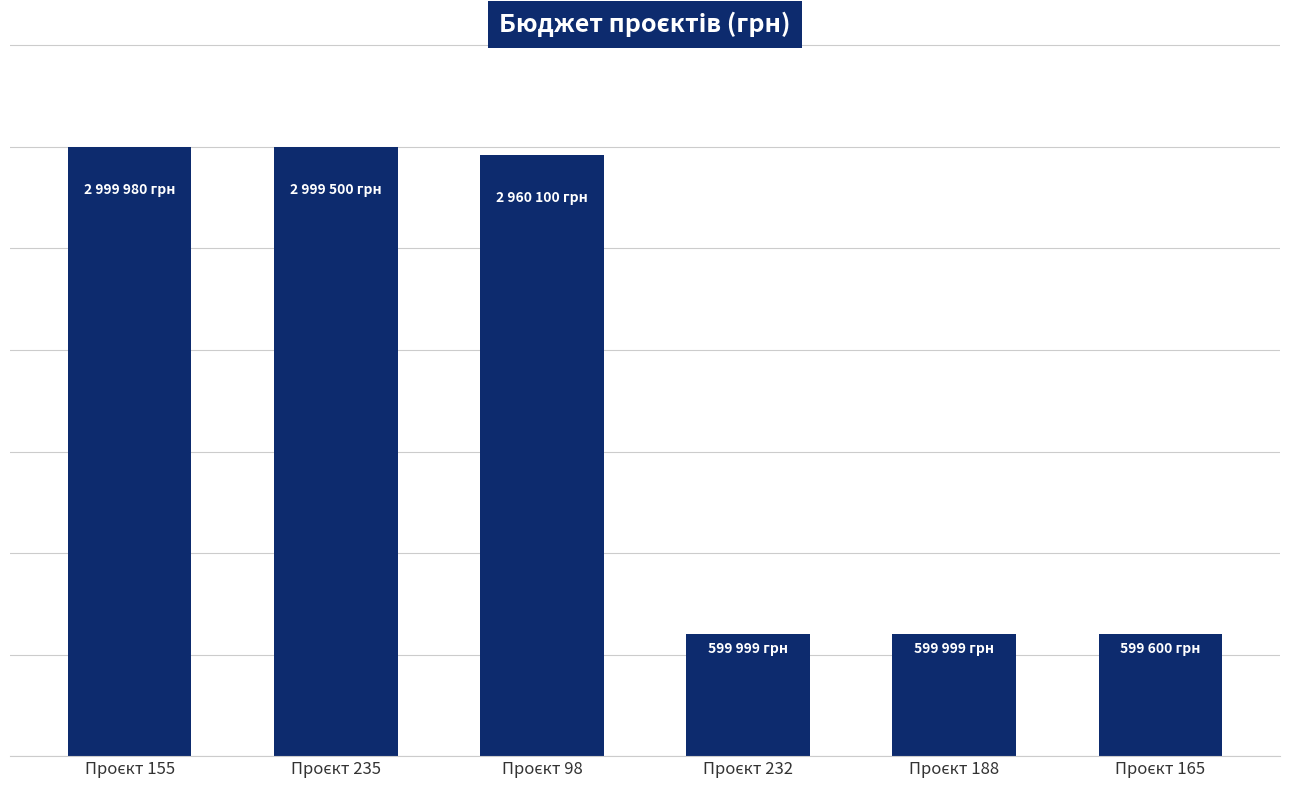

Reading left to right, transcribe all the data shown in this chart.

Проєкт 155=2999980	Проєкт 235=2999500	Проєкт 98=2960100	Проєкт 232=599999	Проєкт 188=599999	Проєкт 165=599600